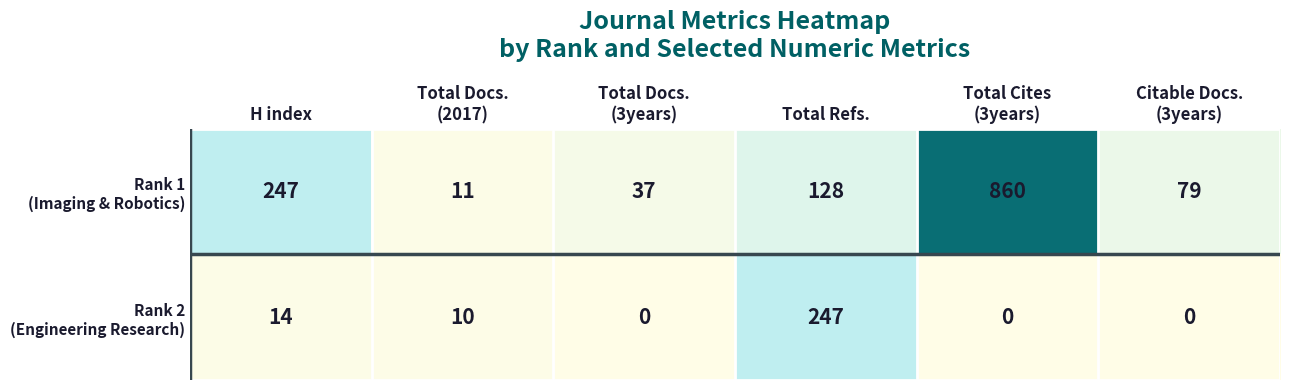

What is the spread (max minus min) of values at Total Refs.?

119